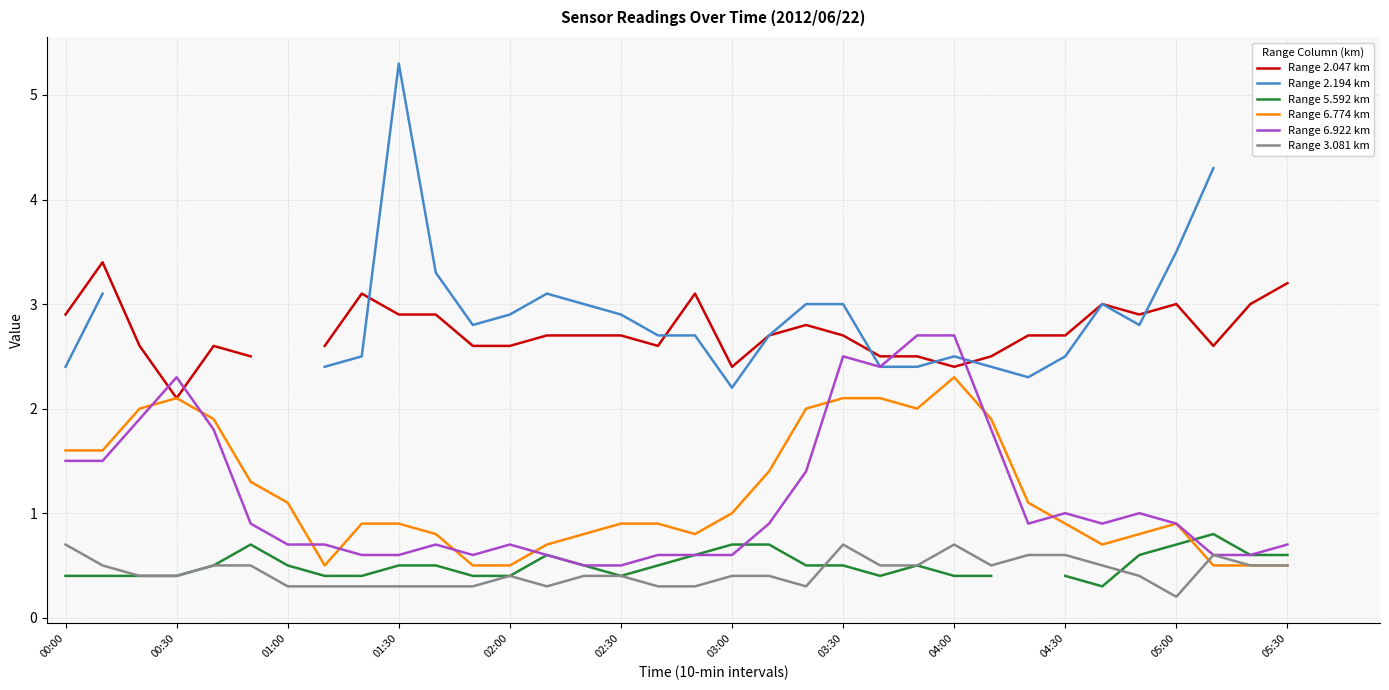

At which category is the sum across all series the highest?

03:30